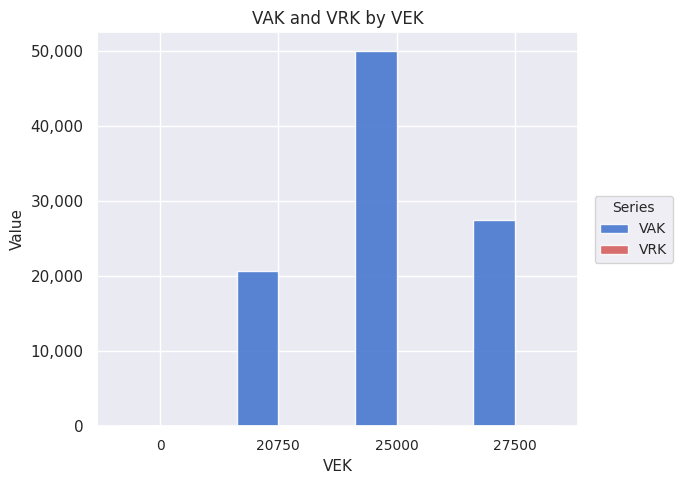

The chart shows a value of 20750 at 20750. True or false?

True